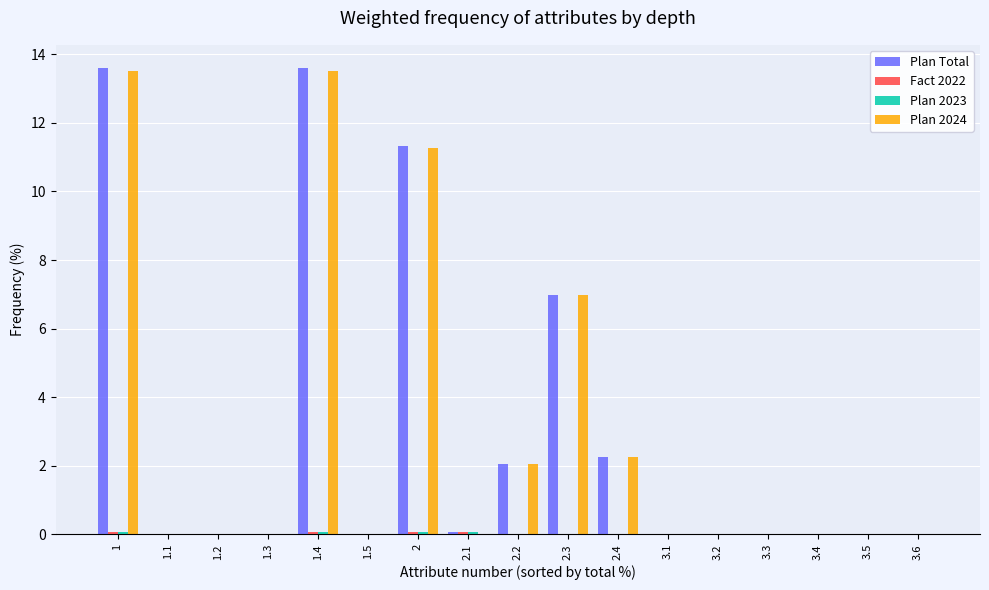

What is the sum of all Plan Total values?

49.9